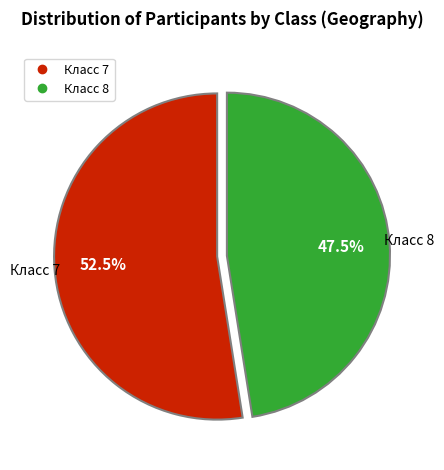

Is there a majority slice in this chart?

Yes